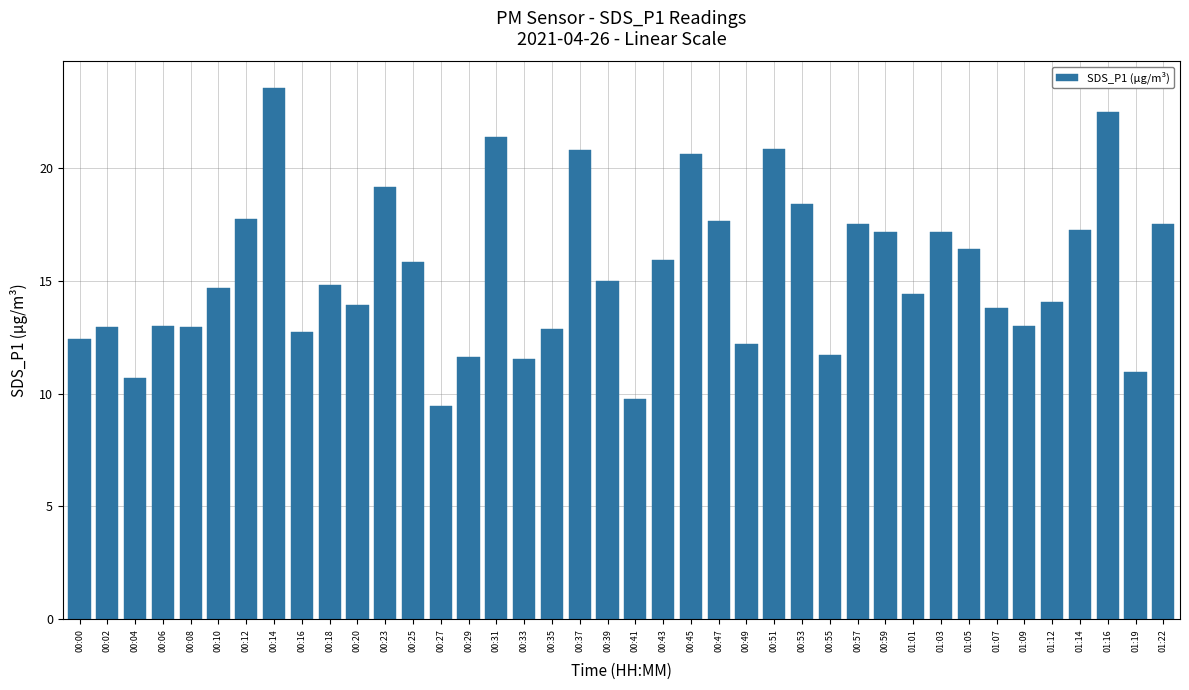

Which category has the lowest value across all series?

00:27